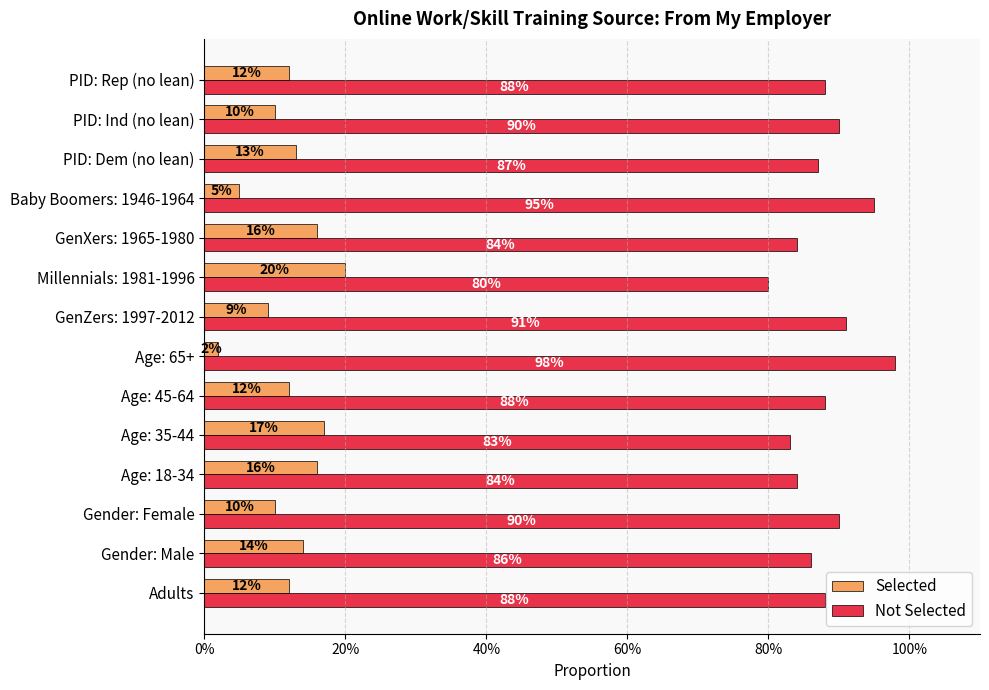

What position from the right is Millennials: 1981-1996?

6